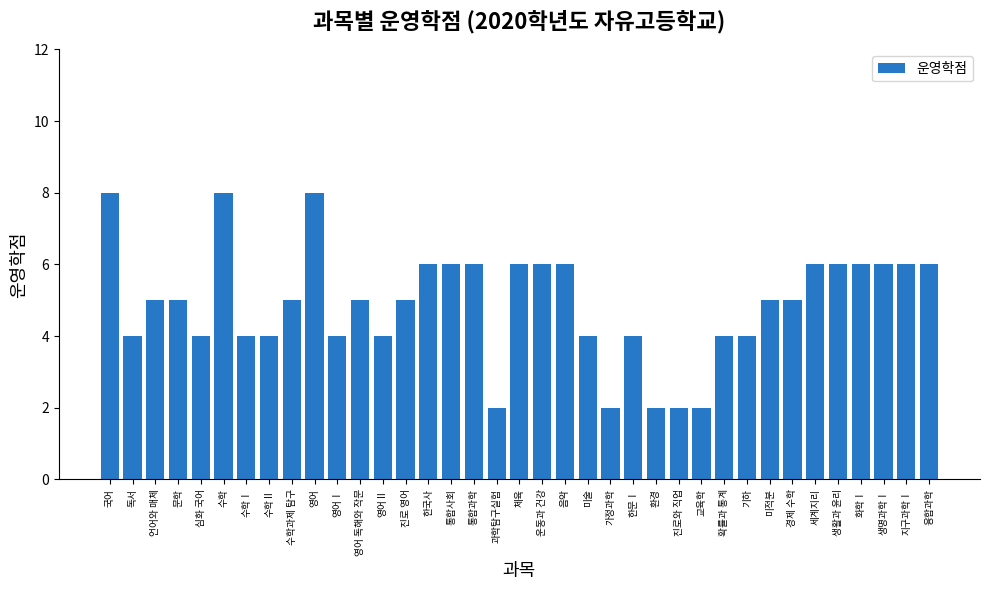

What is the greatest value displayed?

8